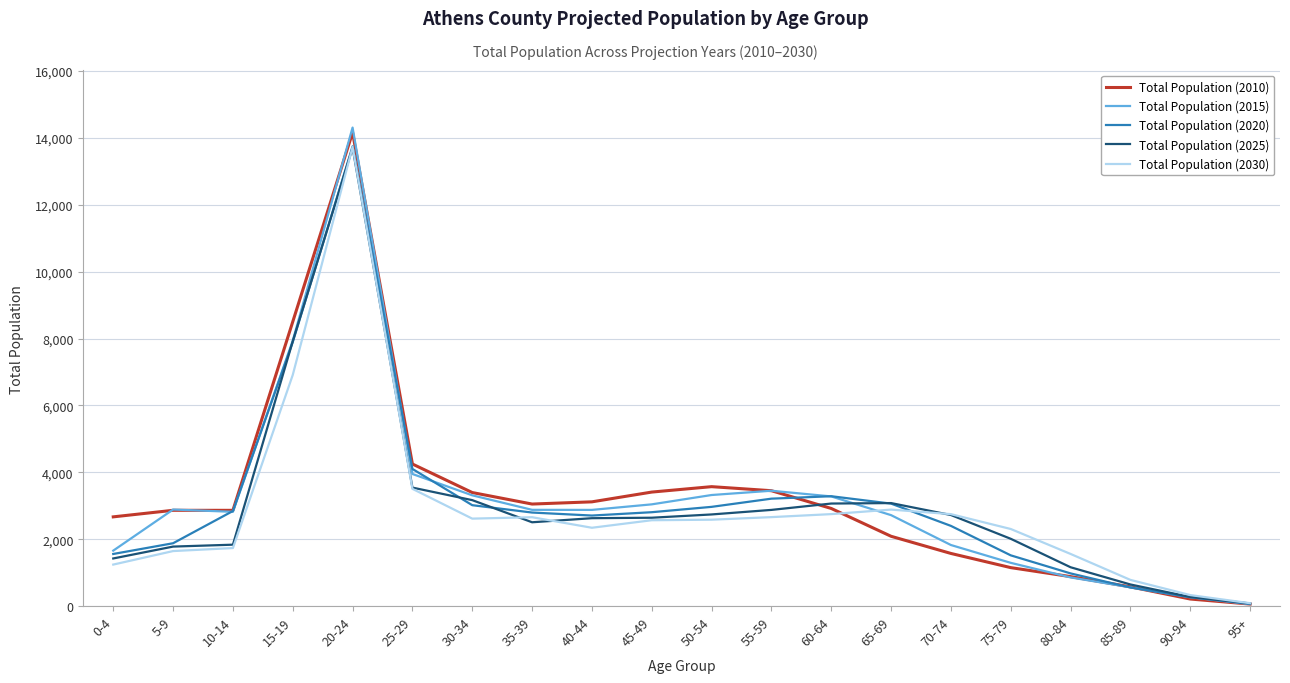

List the series in order of their overall mean, highest first.

Total Population (2010), Total Population (2015), Total Population (2020), Total Population (2025), Total Population (2030)